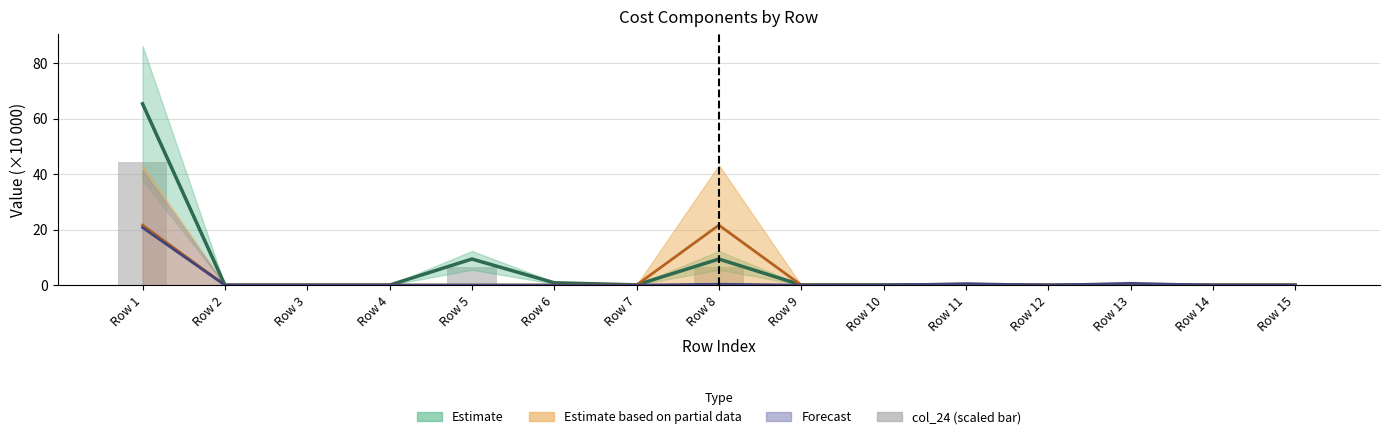

How many positive values are there?

12